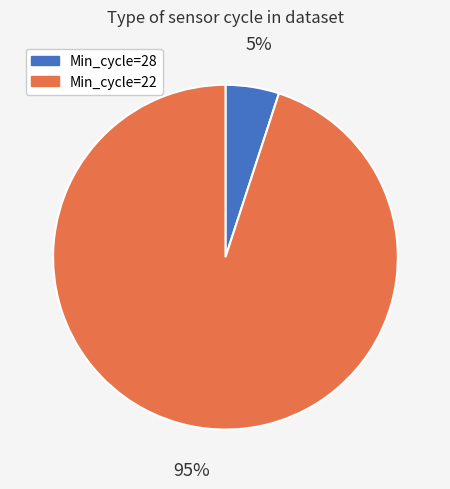

To the nearest percent, what is the difference between the largest and smallest slice percentages?

90%